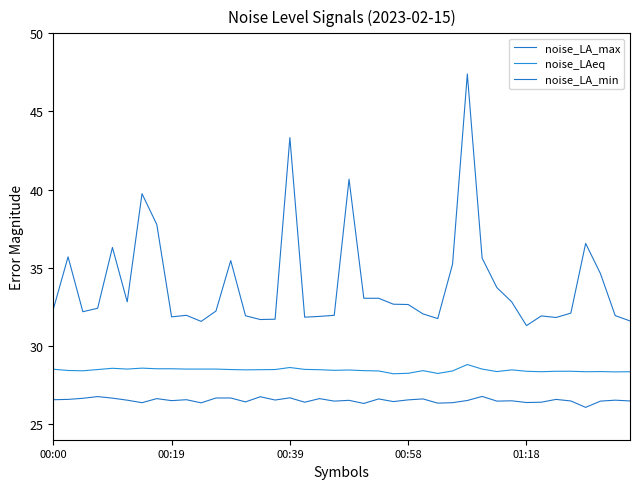

Count the noise_LA_min values in the range 26 to 27.

40